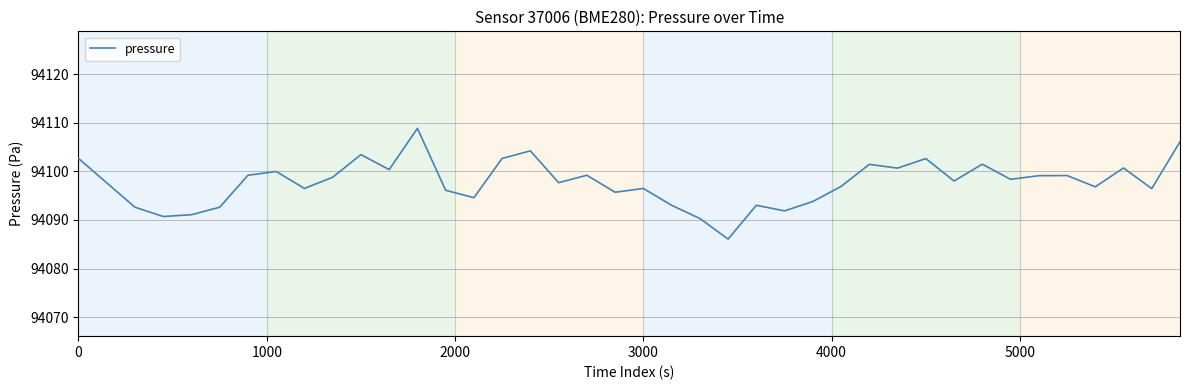

What is the smallest value displayed?

94086.1